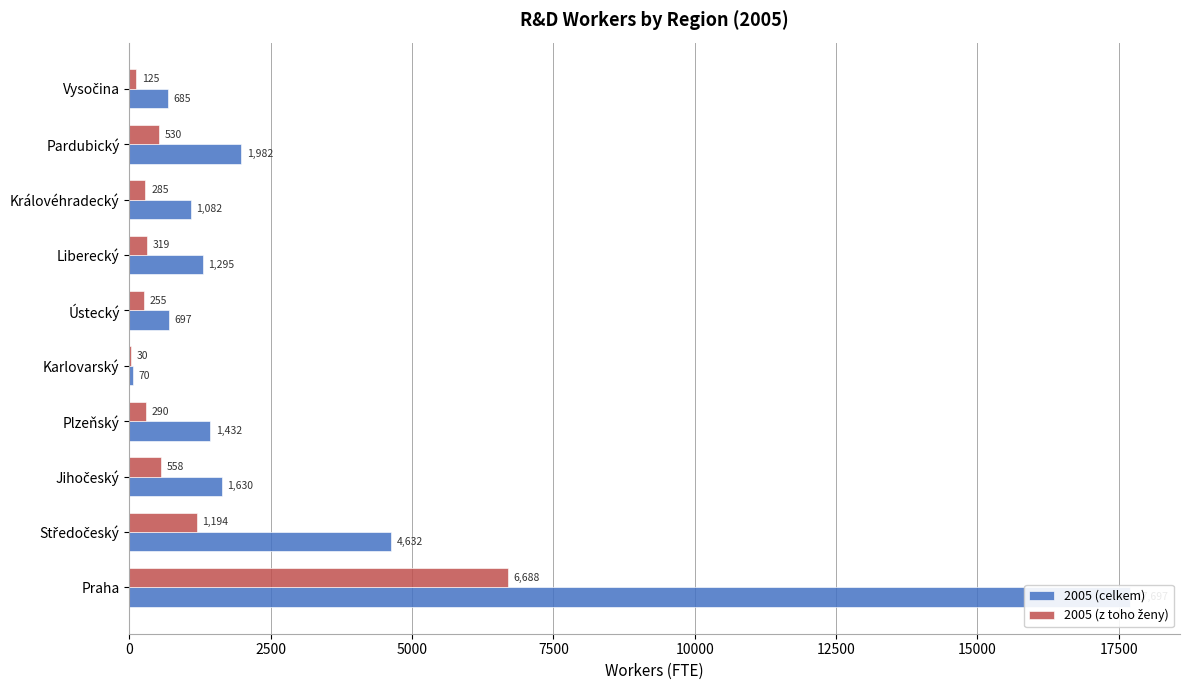

What is the difference between the maximum and minimum values in the 2005 (z toho ženy) series?

6658.0